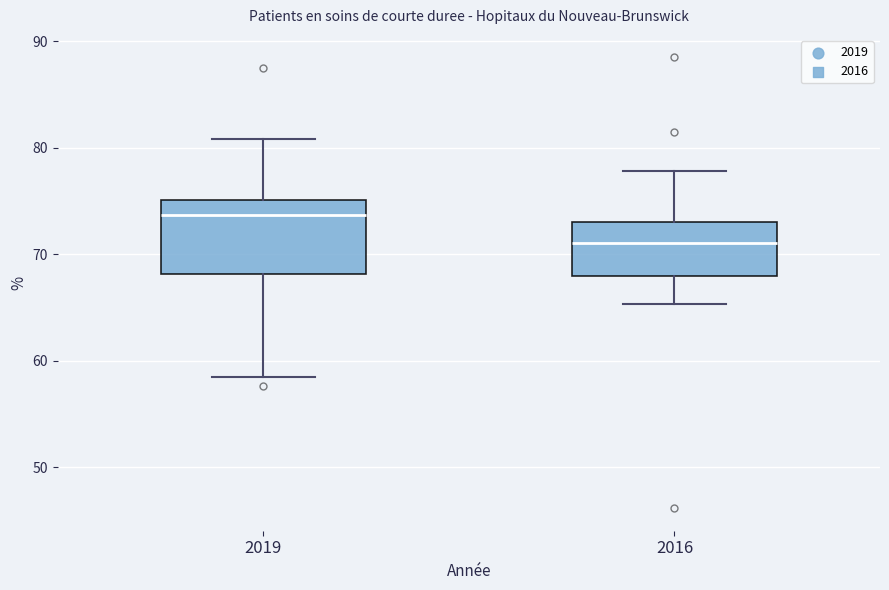

Reading left to right, transcribe this box plot: for each box, give where its median line is, the range the box spans, and where its two whiskers end, as read against the y-axis. The values are not printed on the chart, so give them approximately, as read against the axis.

2019: median 74, box 68 to 75, whiskers 58 to 81
2016: median 71, box 68 to 73, whiskers 65 to 78